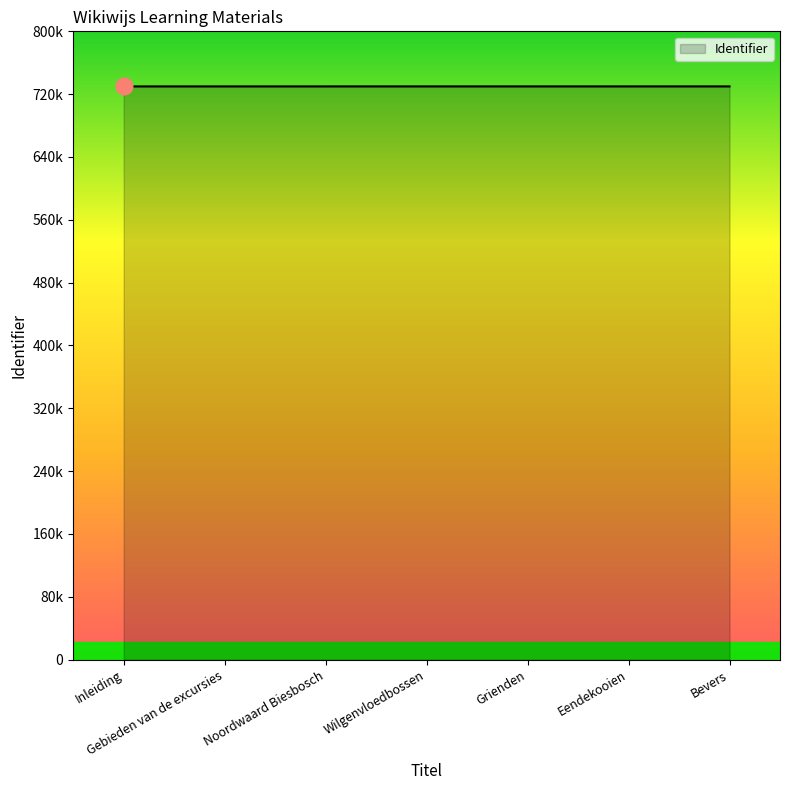

What position from the right is Inleiding?

7